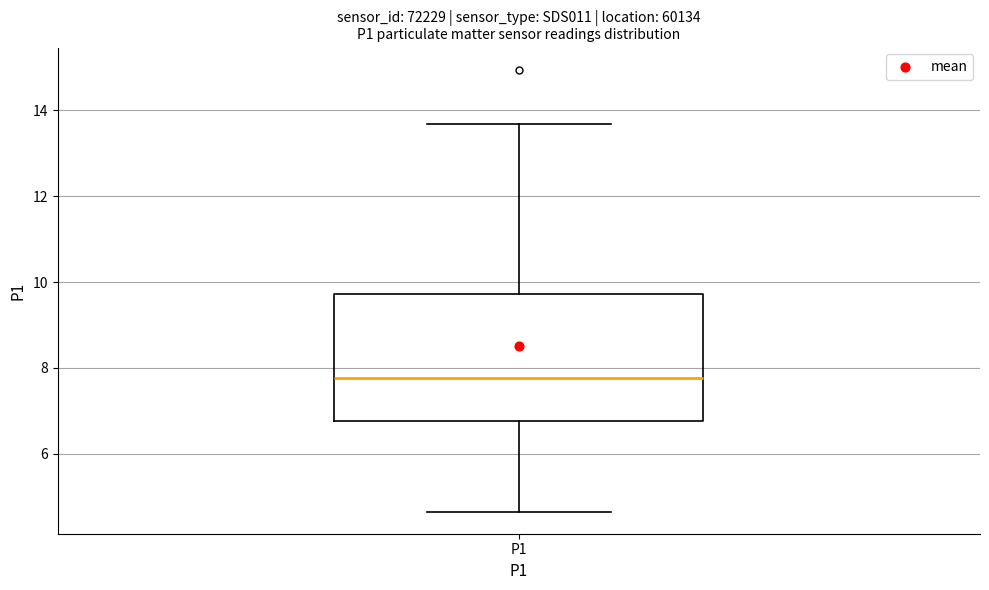

Where is the lower edge of the box for P1 on the y-axis? The values are not printed on the chart, so give them approximately, as read against the axis.

6.8